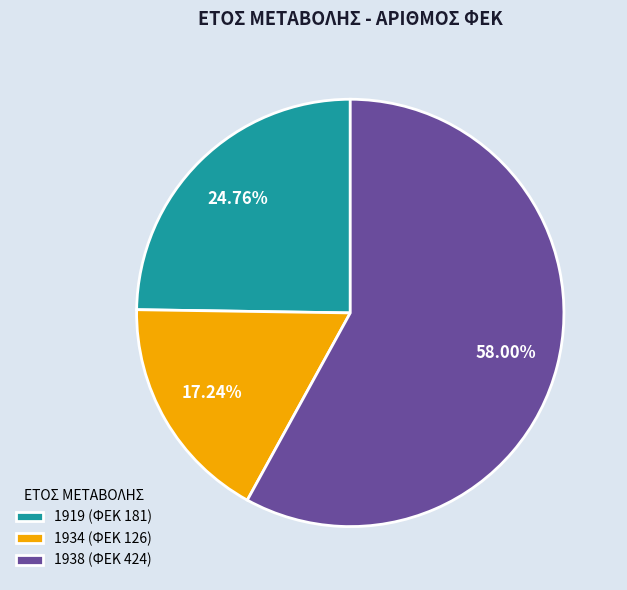

Approximately how many times larger is the value at 1934 (ΦΕΚ 126) compared to 1938 (ΦΕΚ 424)?

0.3